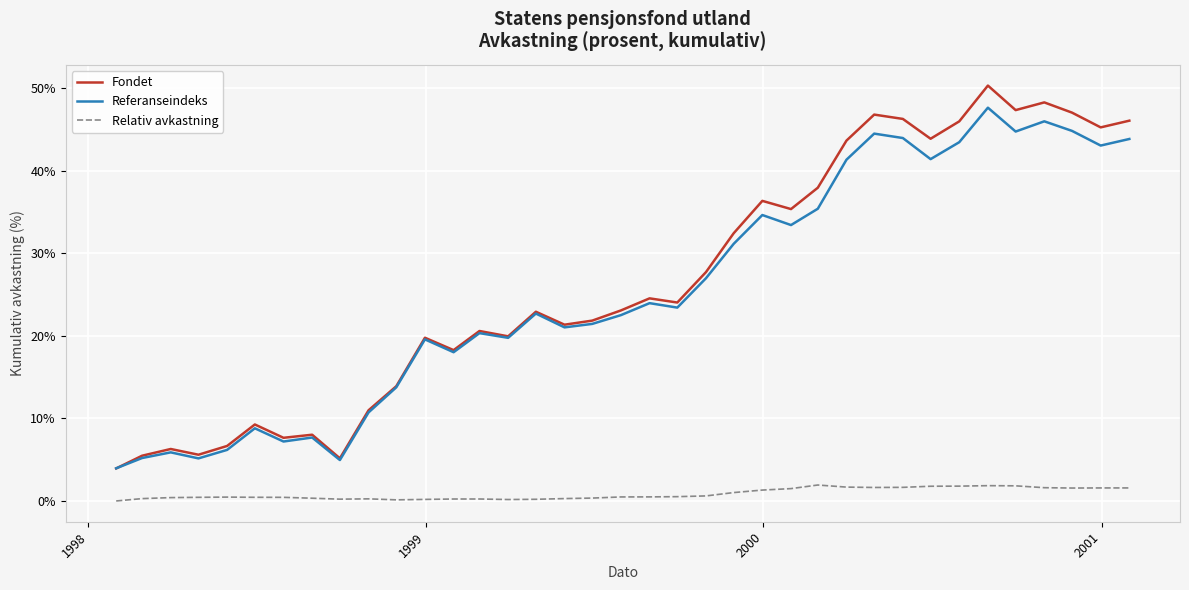

Which series has the largest range (max minus min)?

Fondet